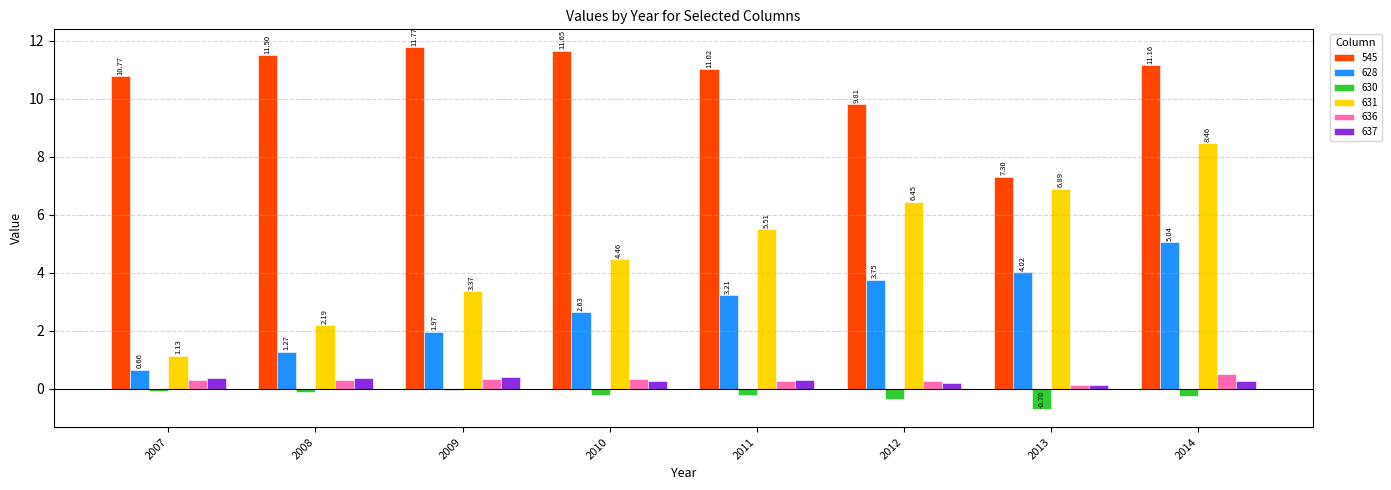

Which series has the widest spread of values?

631